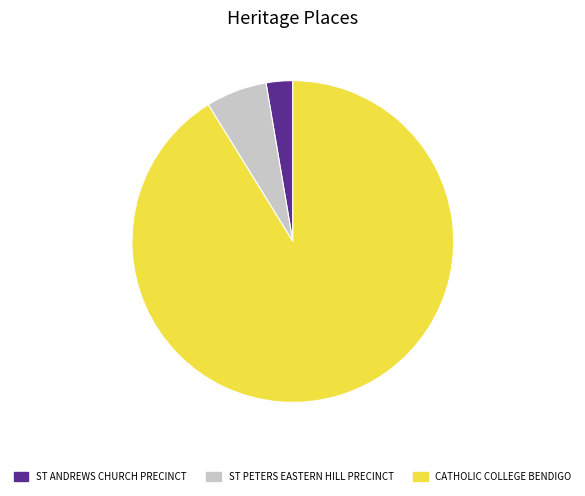

Combined, do ST PETERS EASTERN HILL PRECINCT and ST ANDREWS CHURCH PRECINCT account for over 50%?

No